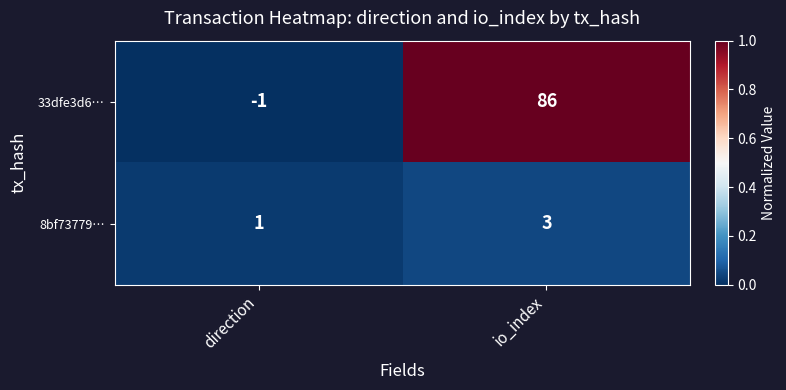

Which series has the largest range (max minus min)?

33dfe3d6…